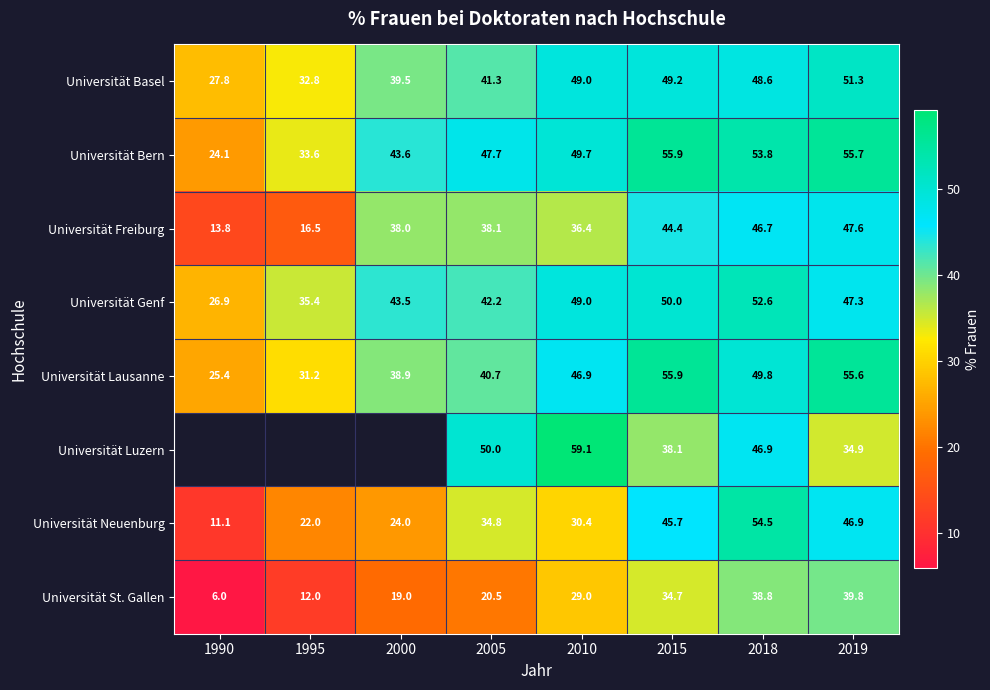

Between 2010 and 1995, which is larger?

2010